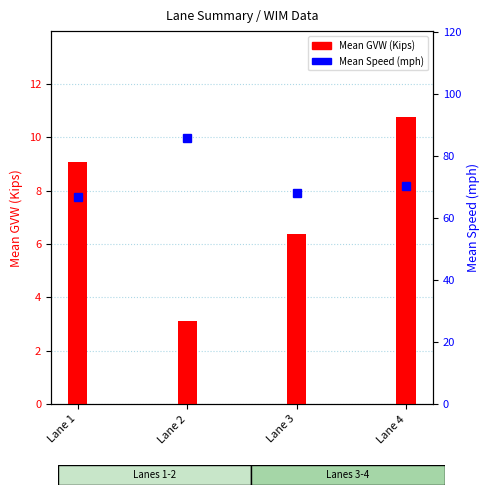

Rank the series at Lane 2 from highest to lowest value.

Mean Speed (mph), Mean GVW (Kips)